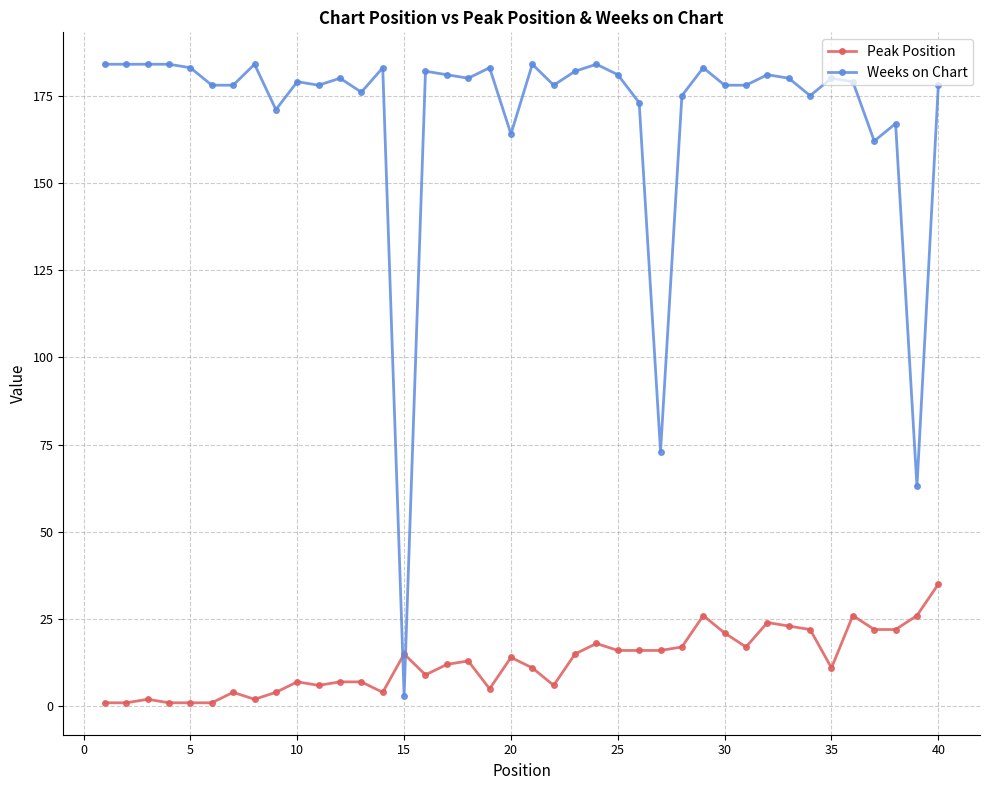

What is the maximum value for Weeks on Chart?

184